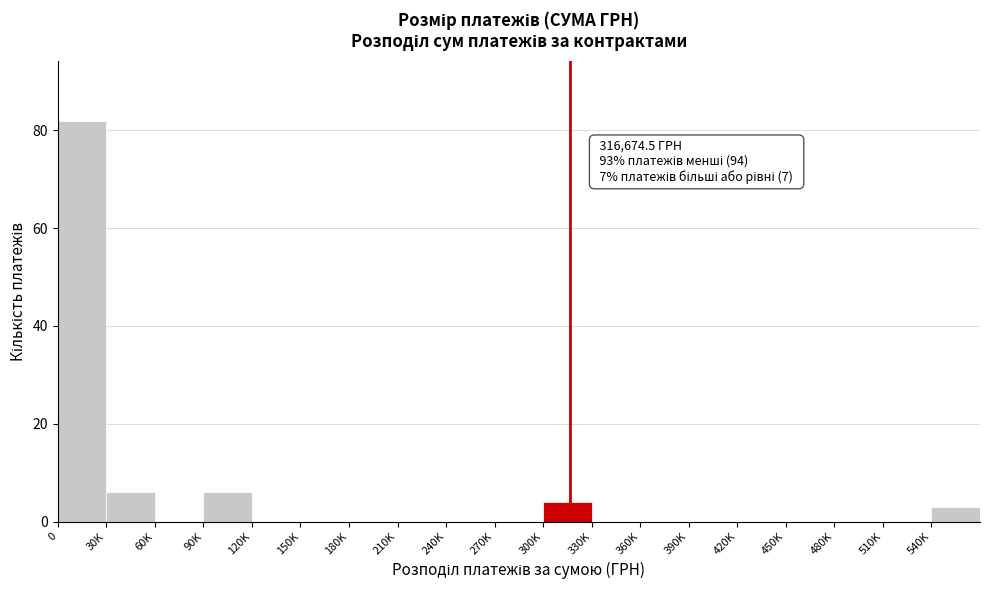

Reading left to right, extract all data points from this chart.

0=82	30K=6	60K=0	90K=6	120K=0	150K=0	180K=0	210K=0	240K=0	270K=0	300K=4	330K=0	360K=0	390K=0	420K=0	450K=0	480K=0	510K=0	540K=3